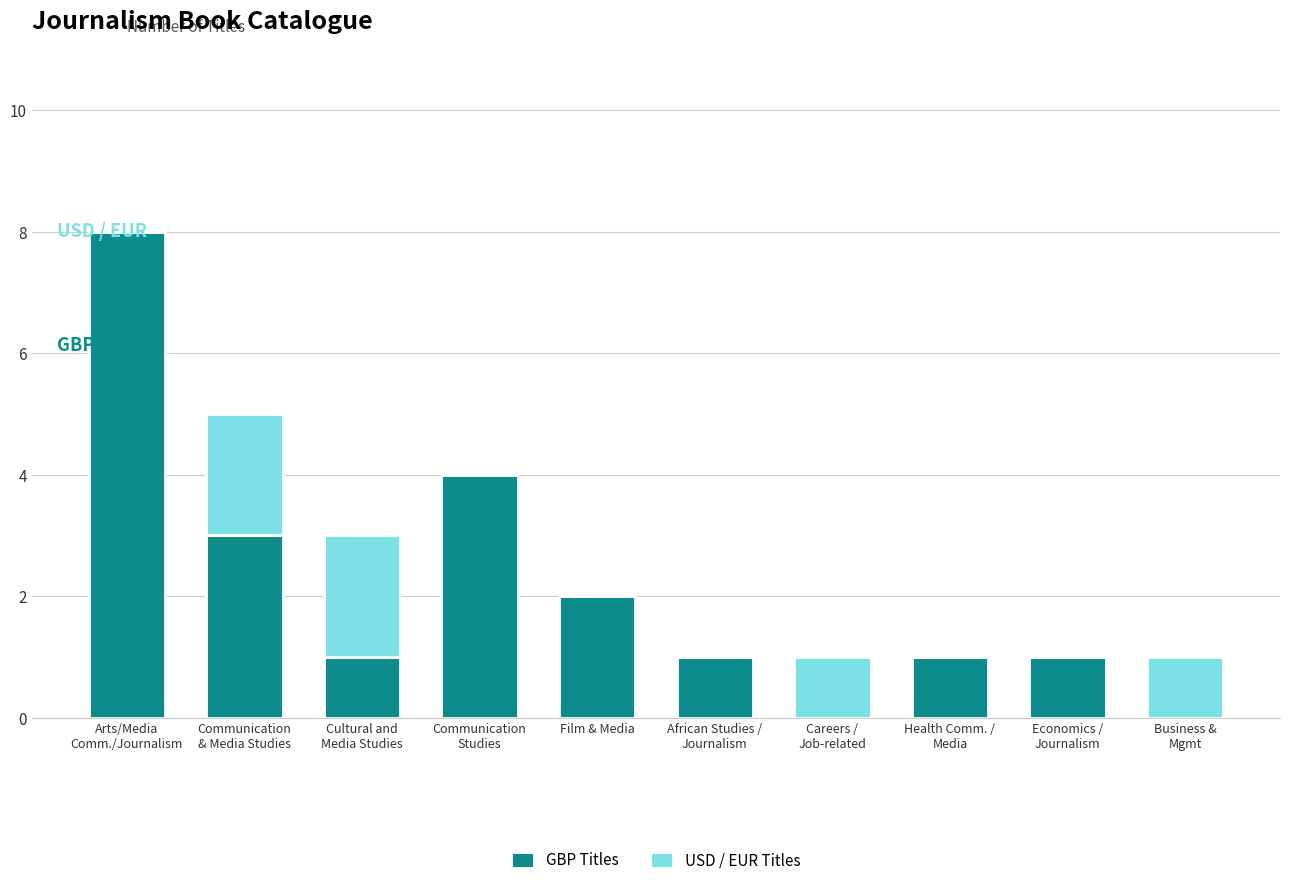

How many categories are shown in the chart?

10